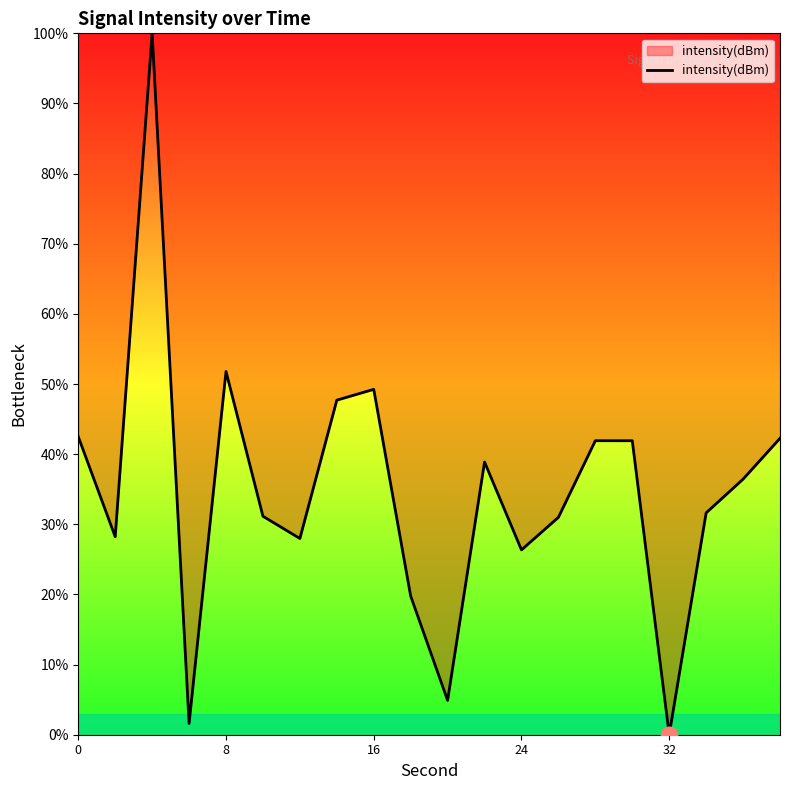

What is the maximum value shown in the chart?

100.0